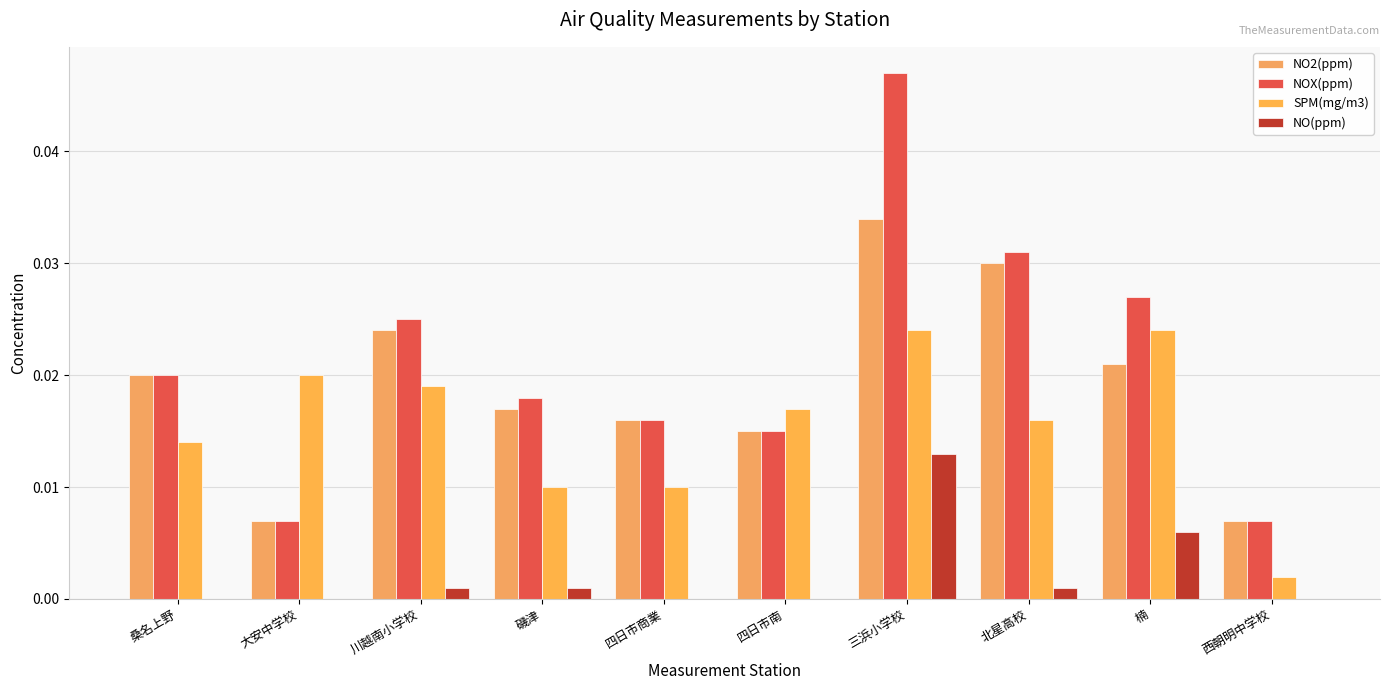

Is it true that SPM(mg/m3) equals 0.0 at 桑名上野?

True